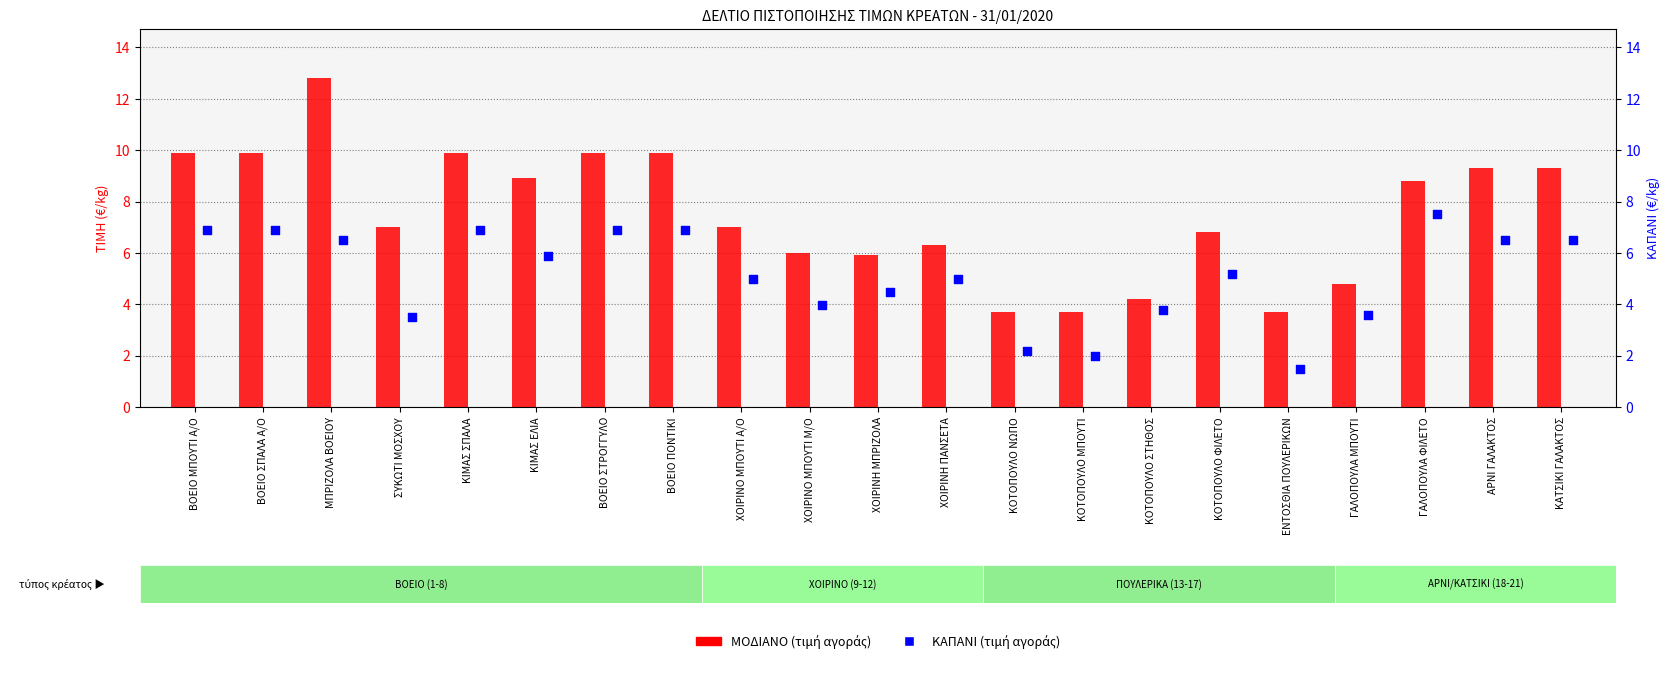

What are all the series names shown in the legend?

ΜΟΔΙΑΝΟ, ΚΑΠΑΝΙ